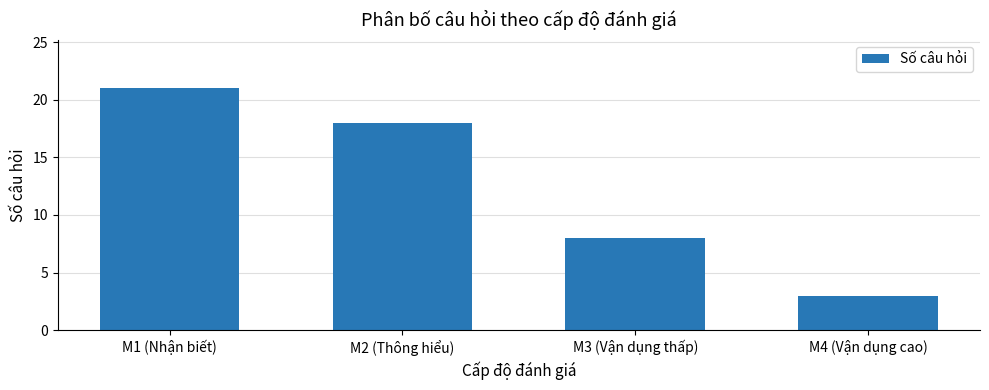

What is the difference between the second highest and minimum values?

15